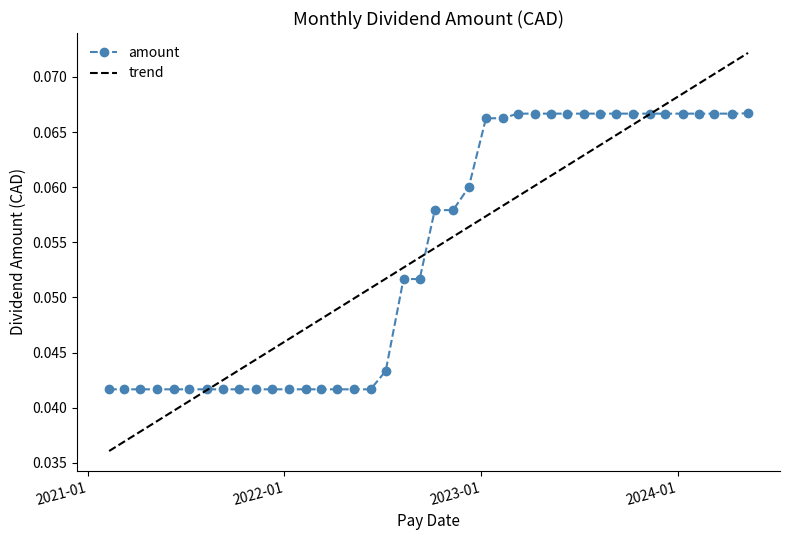

How many data points does each series have?

40